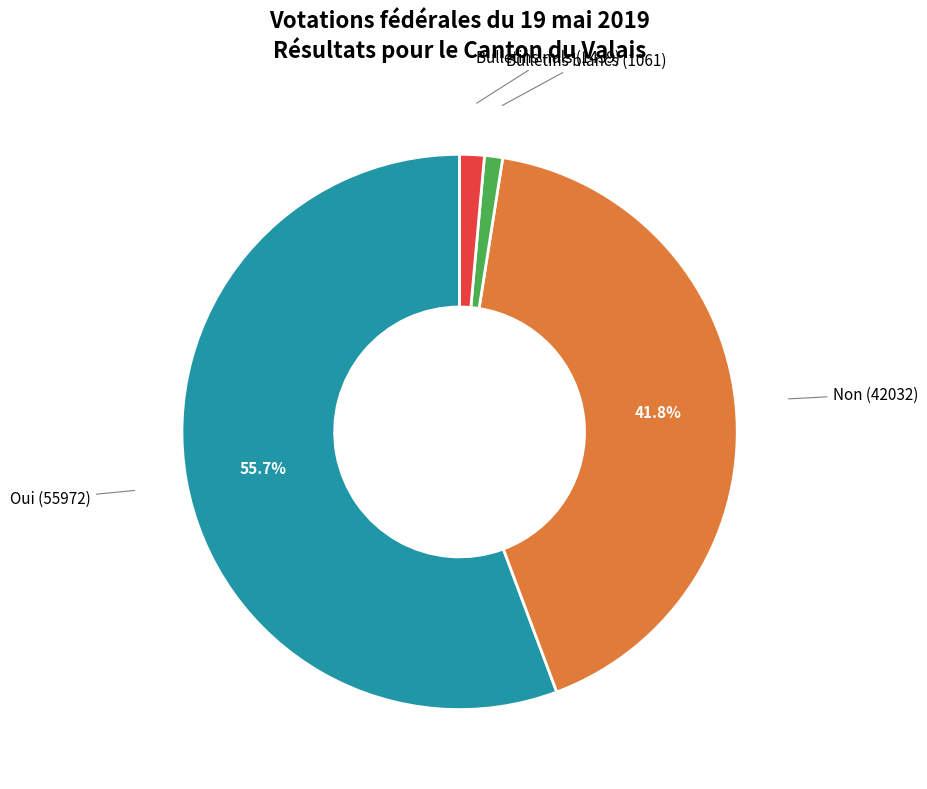

How many slices are in this pie chart?

4